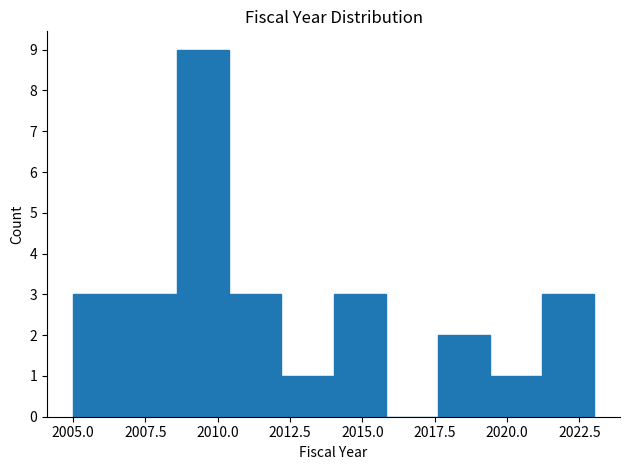

Read against the x-axis, roughly where is the centre of the tallest bar?

2009.5